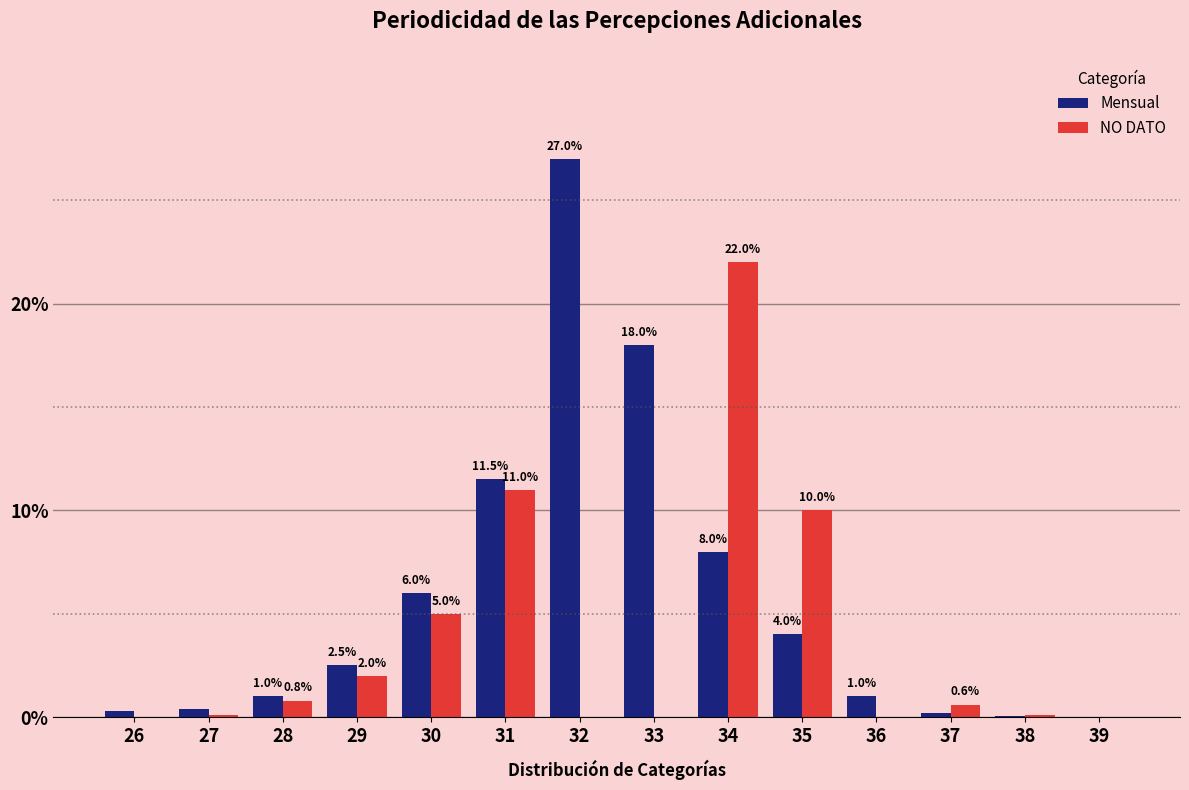

At which label does Mensual first exceed 2?

29